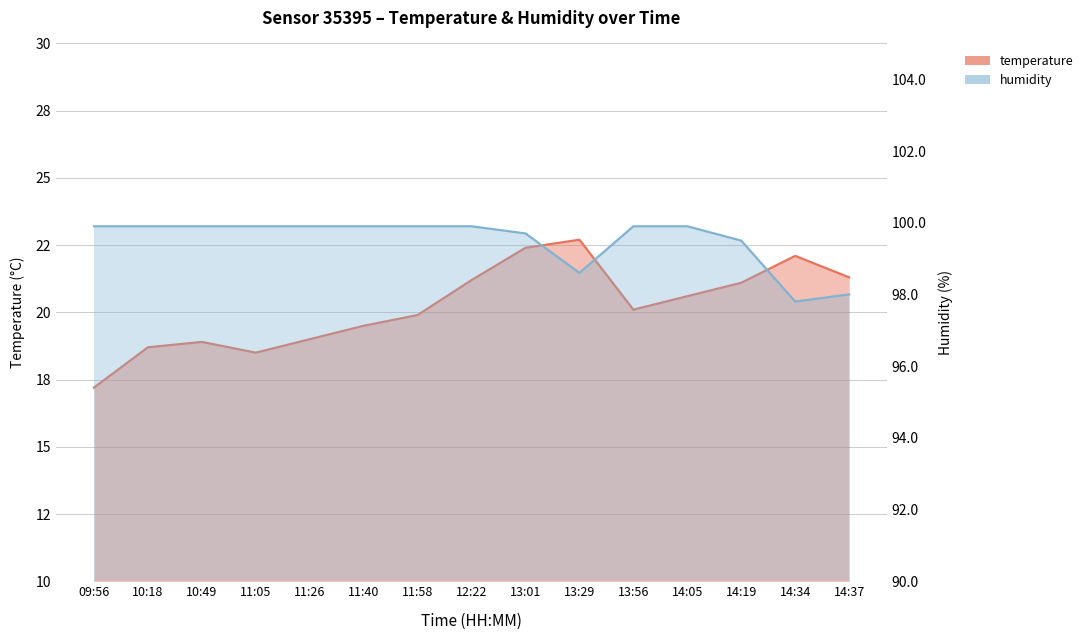

What is the sum of all humidity values?

1492.6